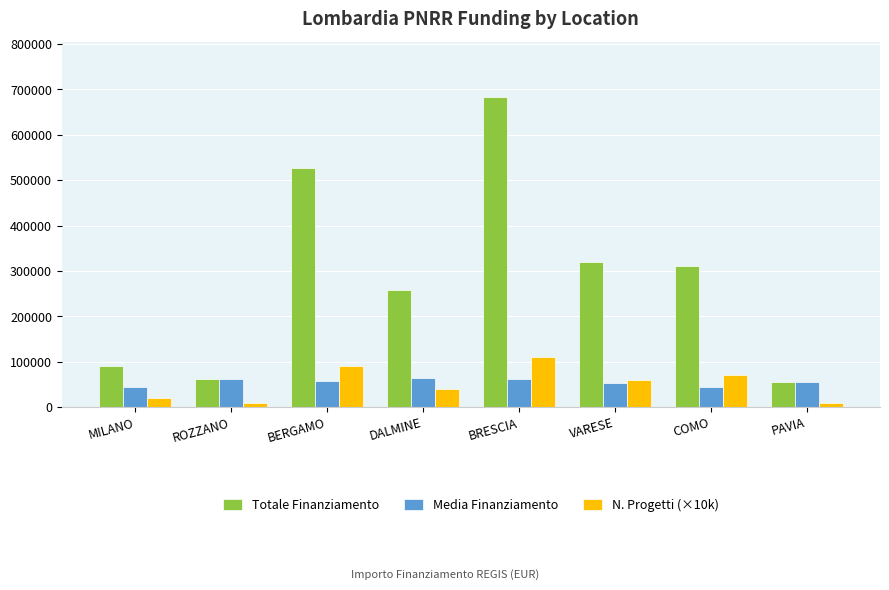

List the series in order of their peak value, lowest first.

Media Finanziamento, N. Progetti (×10k), Totale Finanziamento